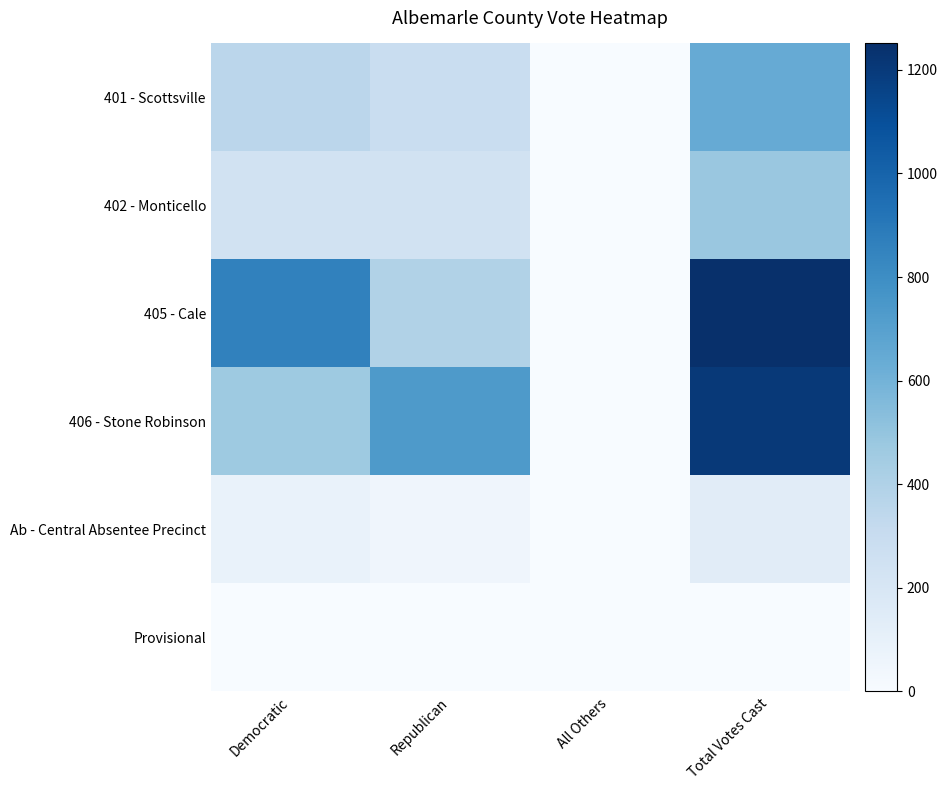

Reading left to right, list all the values displayed in this chart.

401 - Scottsville: Democratic=352	Republican=289	All Others=4	Total Votes Cast=645
402 - Monticello: Democratic=240	Republican=242	All Others=0	Total Votes Cast=482
405 - Cale: Democratic=860	Republican=391	All Others=0	Total Votes Cast=1251
406 - Stone Robinson: Democratic=468	Republican=735	All Others=0	Total Votes Cast=1203
Ab - Central Absentee Precinct: Democratic=87	Republican=51	All Others=0	Total Votes Cast=138
Provisional: Democratic=0	Republican=0	All Others=1	Total Votes Cast=1